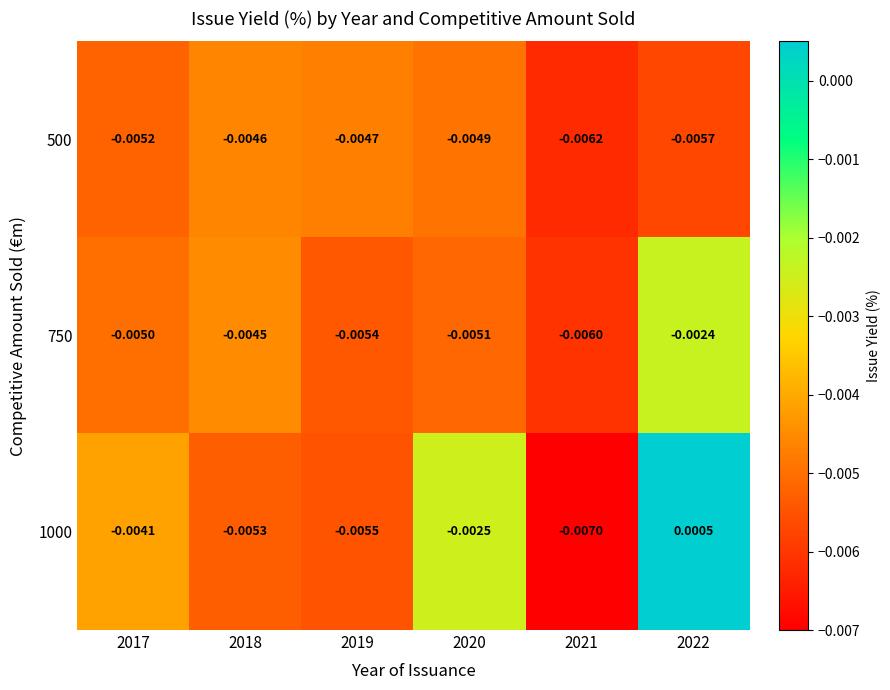

Is the value of 750 at 2021 greater than the value of 500 at 2022?

No